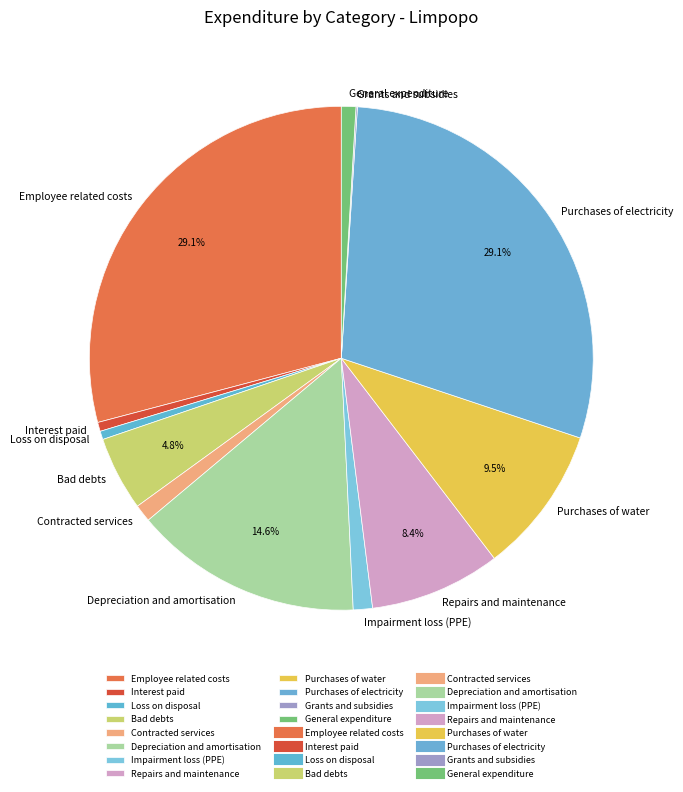

Does Loss on disposal account for over 50% of the chart?

No